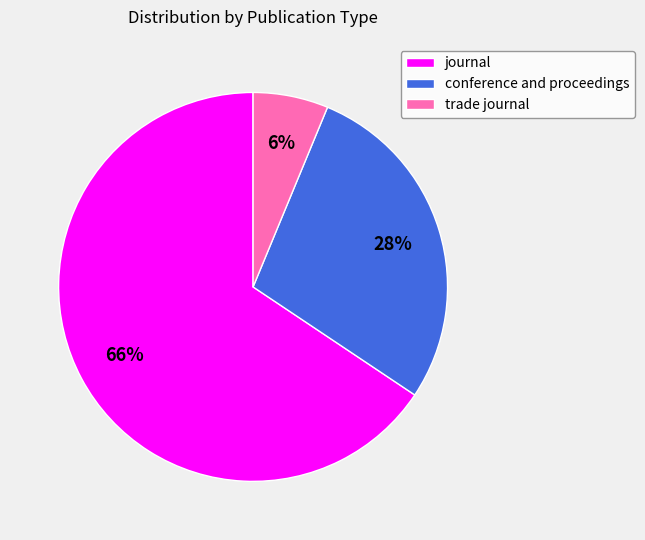

Which slice is the smallest?

trade journal